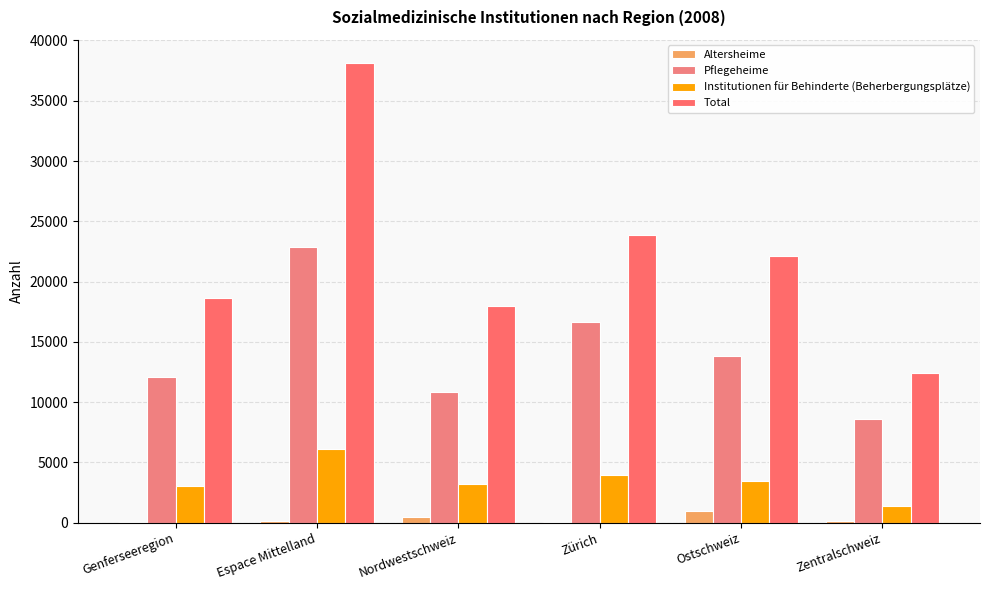

At how many categories does at least one series exceed 31046?

1